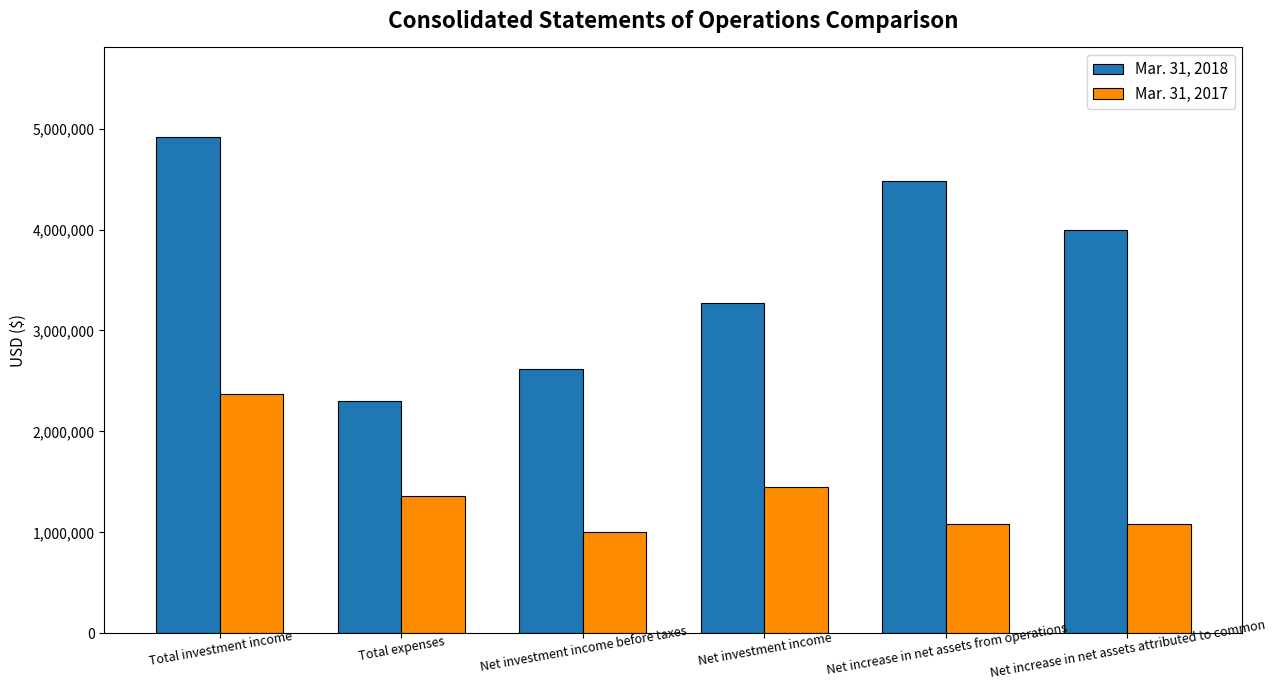

Which label corresponds to the smallest value in the chart?

Net investment income before taxes